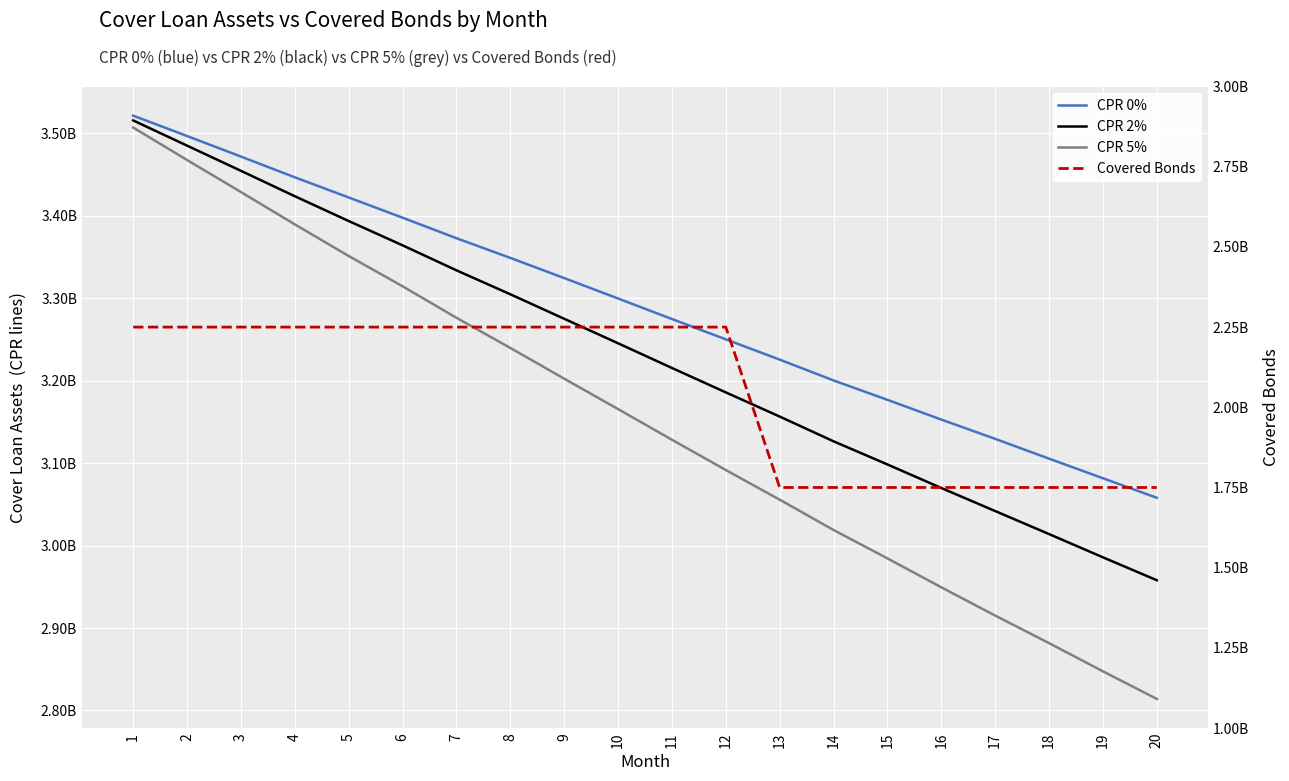

How many lines are shown in the chart?

4